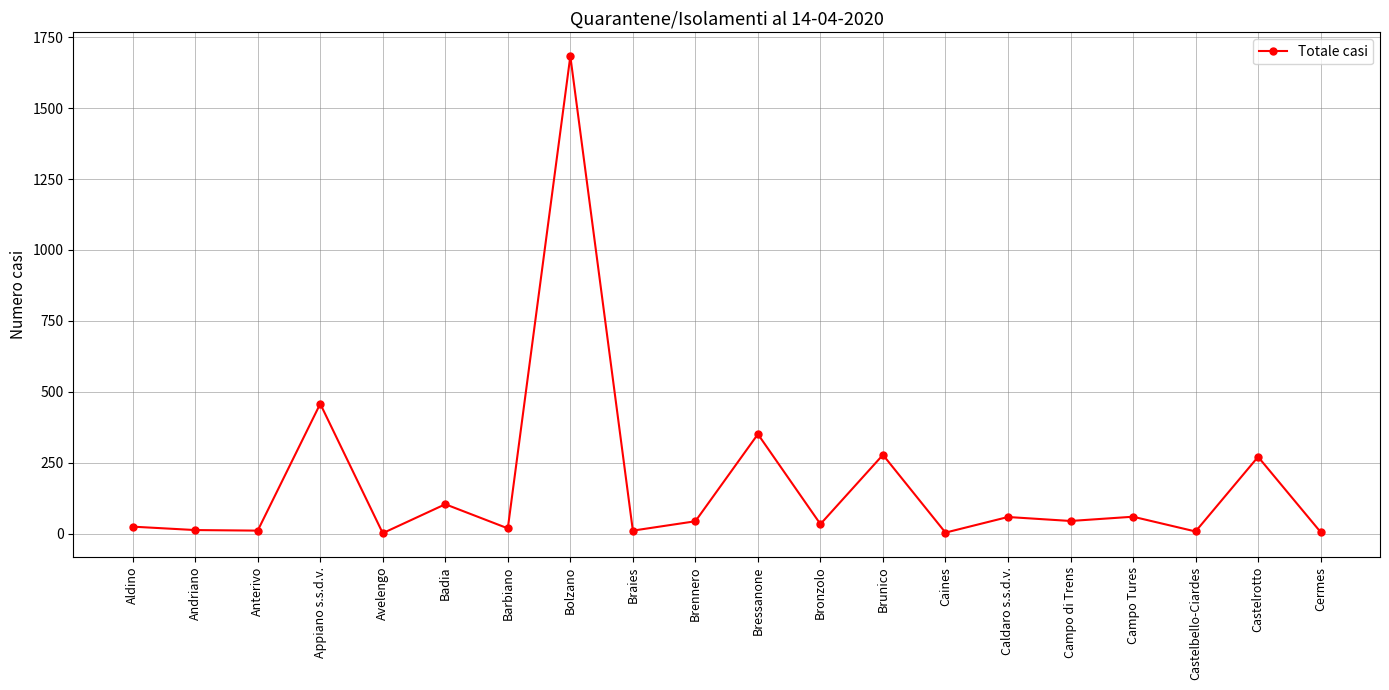

The chart shows a value of 19 at Barbiano. True or false?

True